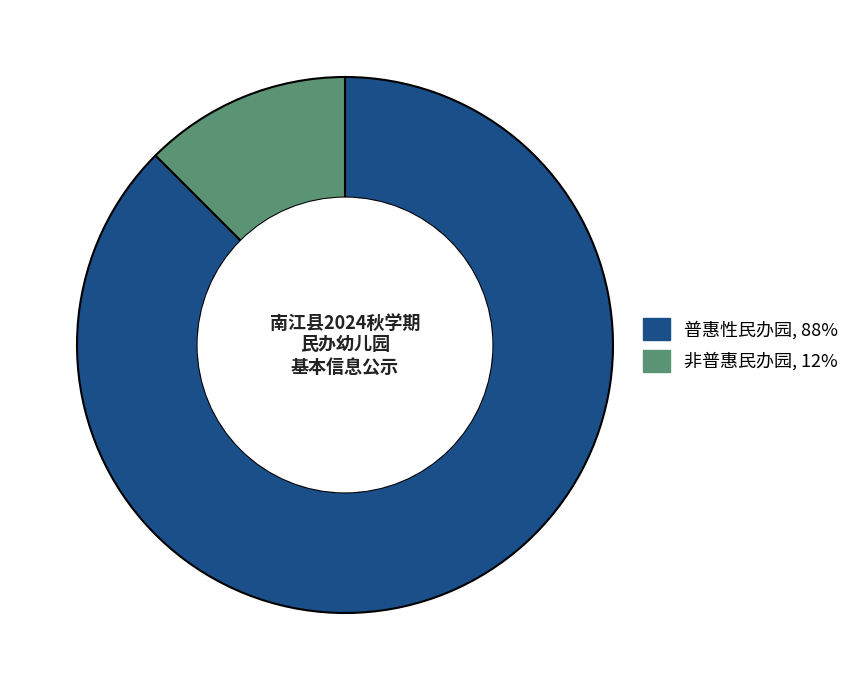

Does 非普惠民办园 account for over 50% of the chart?

No